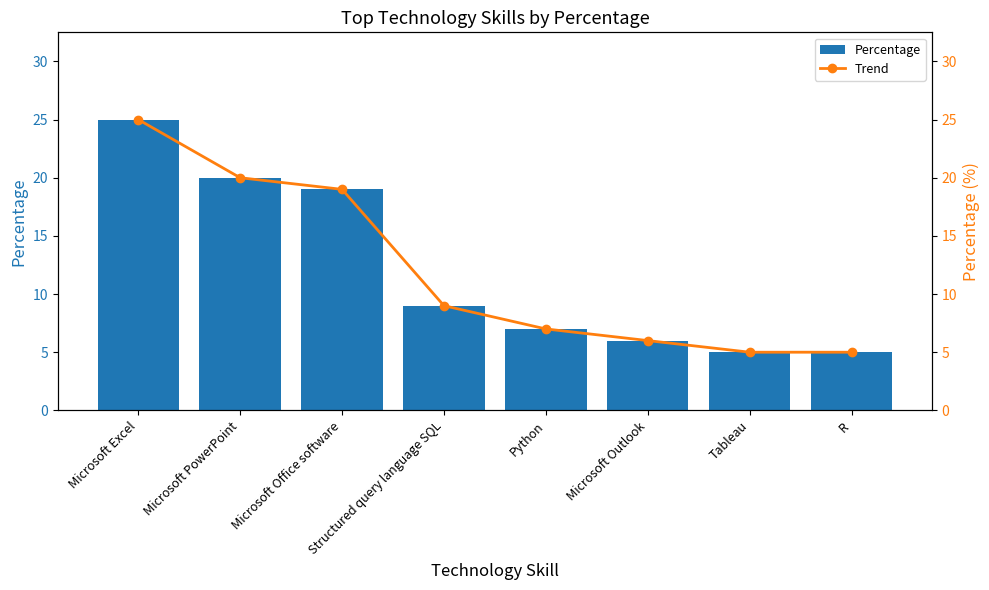

What is the label of the 8th bar from the right?

Microsoft Excel